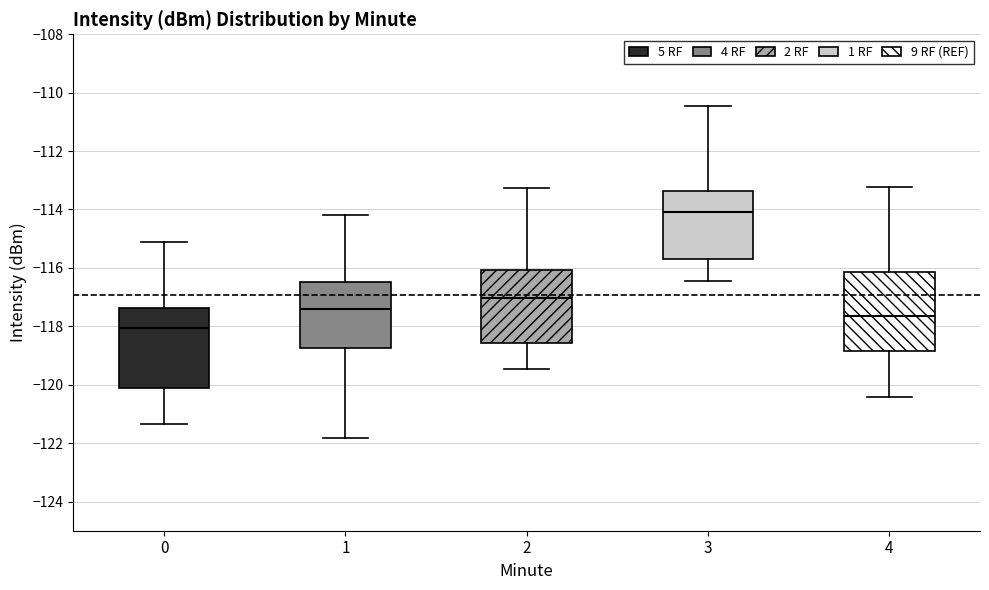

Which box has the lowest median line?

0